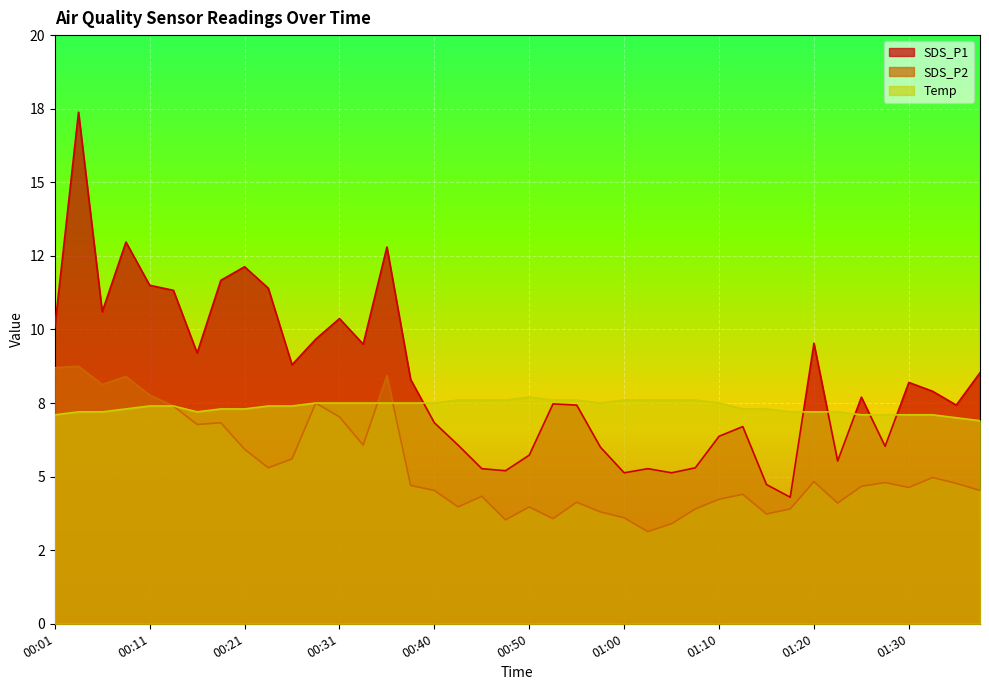

Rank the series by their average value, from lowest to highest.

SDS_P2, Temp, SDS_P1